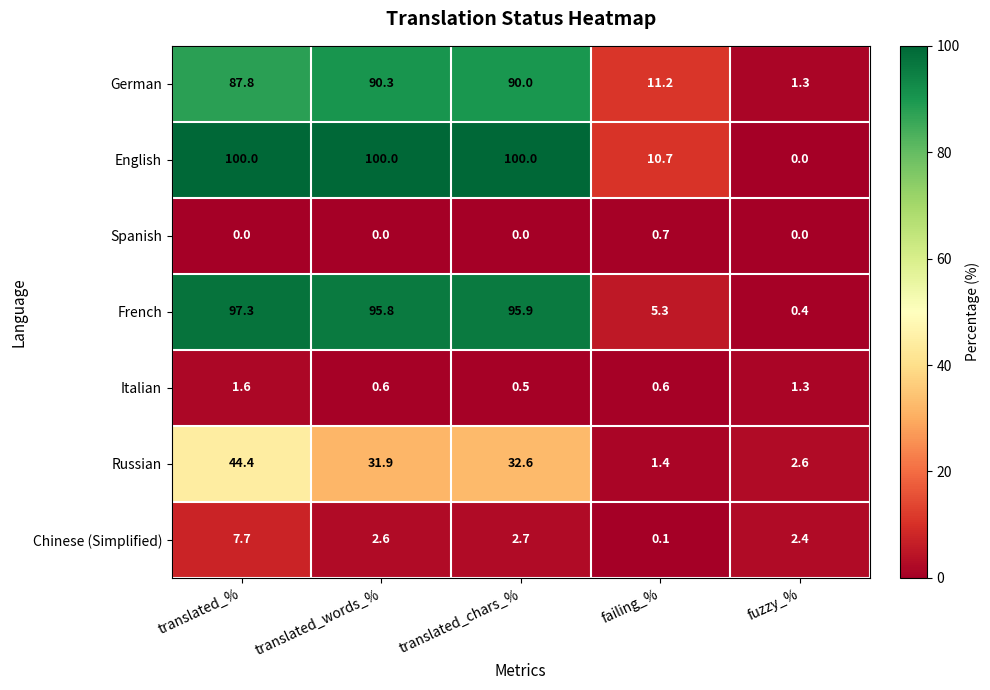

What is the sum of all English values?

310.7